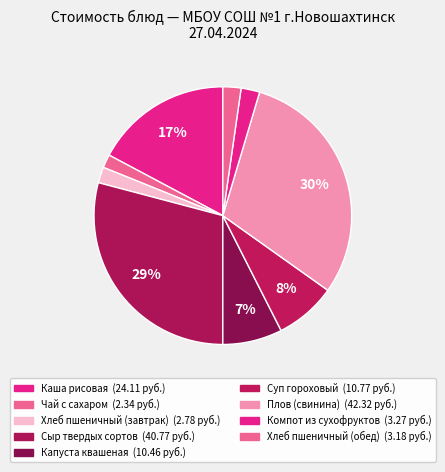

Count the number of slices in the pie.

9